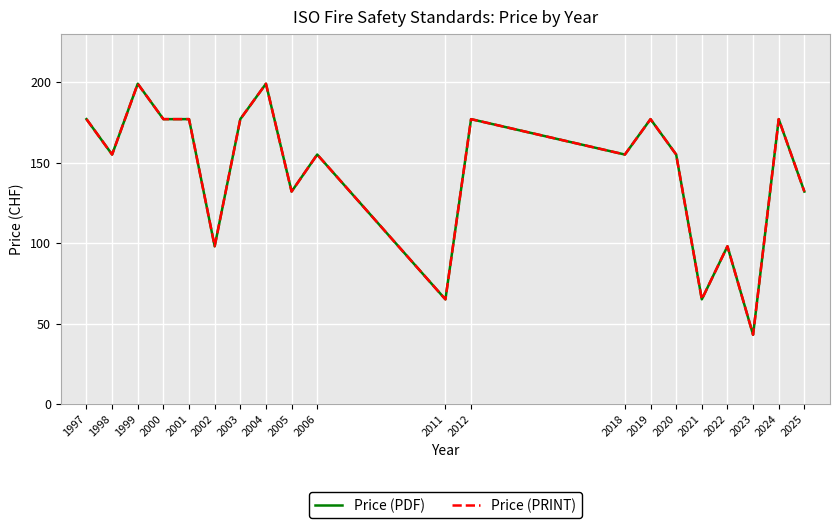

What is the value of the Price (PDF) point at the 7th from the left?

177